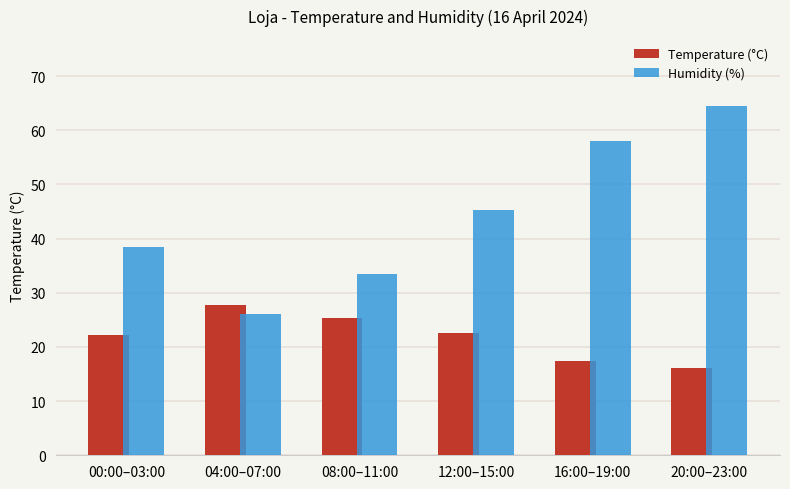

What is the total value across all series at 12:00–15:00?

67.9